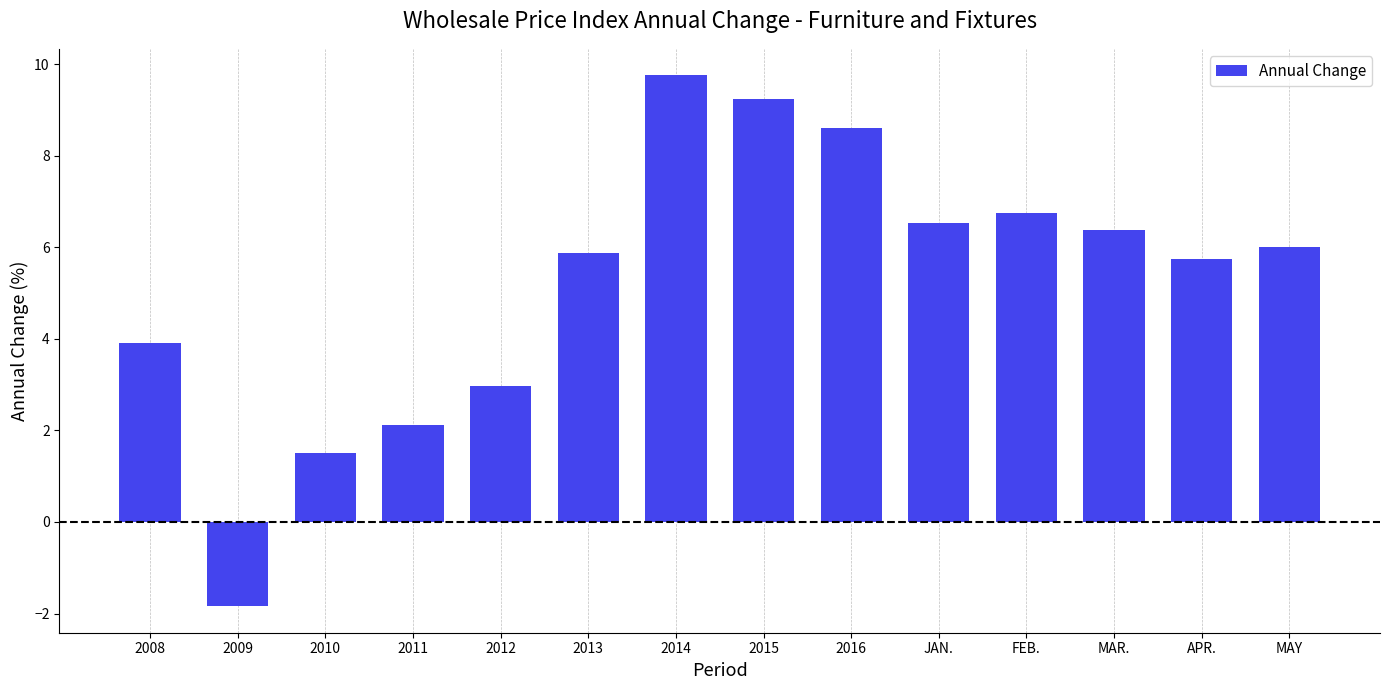

Which has a higher value, 2012 or MAY?

MAY